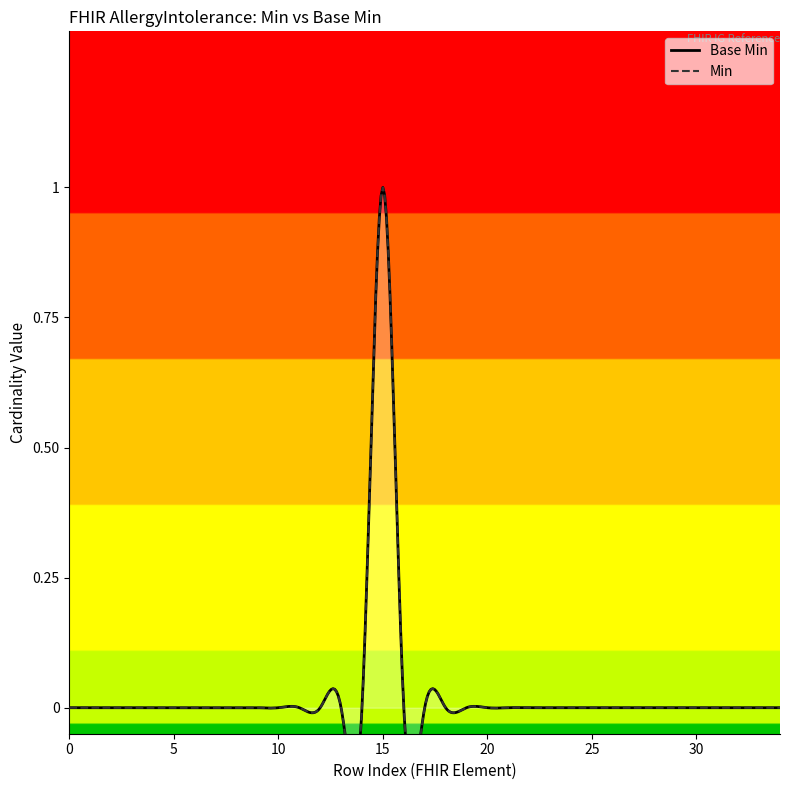

Rank the categories by value from lowest to highest.

0, 0, 0, 0, 0, 0, 0, 0, 0, 0, 0, 0, 0, 0, 0, 0, 0, 0, 0, 1